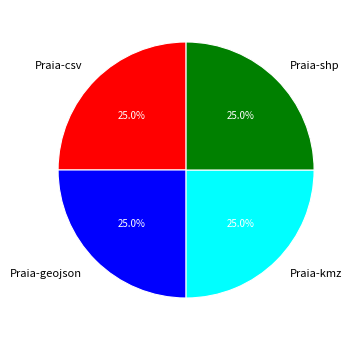

What percentage do Praia-kmz and Praia-geojson together represent?

50.0%